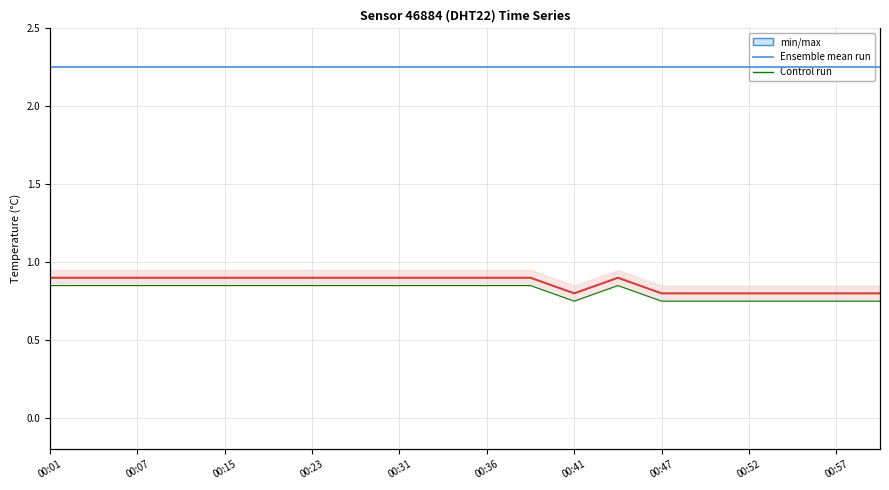

True or false: Ensemble mean run (temperature) and Ensemble mean run (humidity) cross at least once.

False